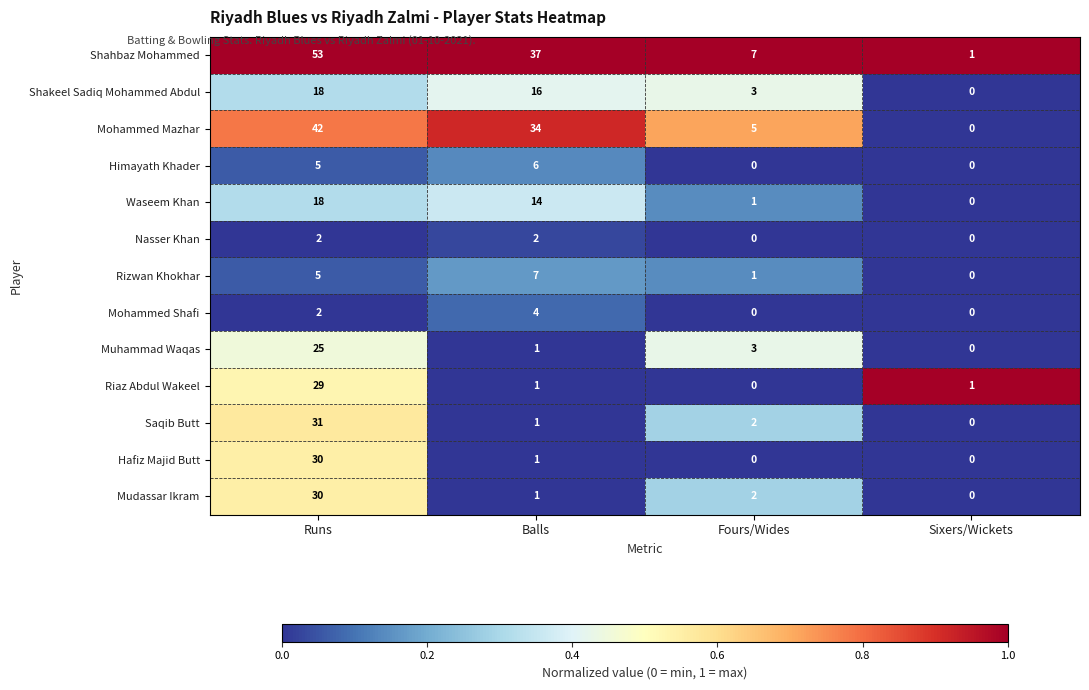

What is the highest value of the Shahbaz Mohammed series?

53